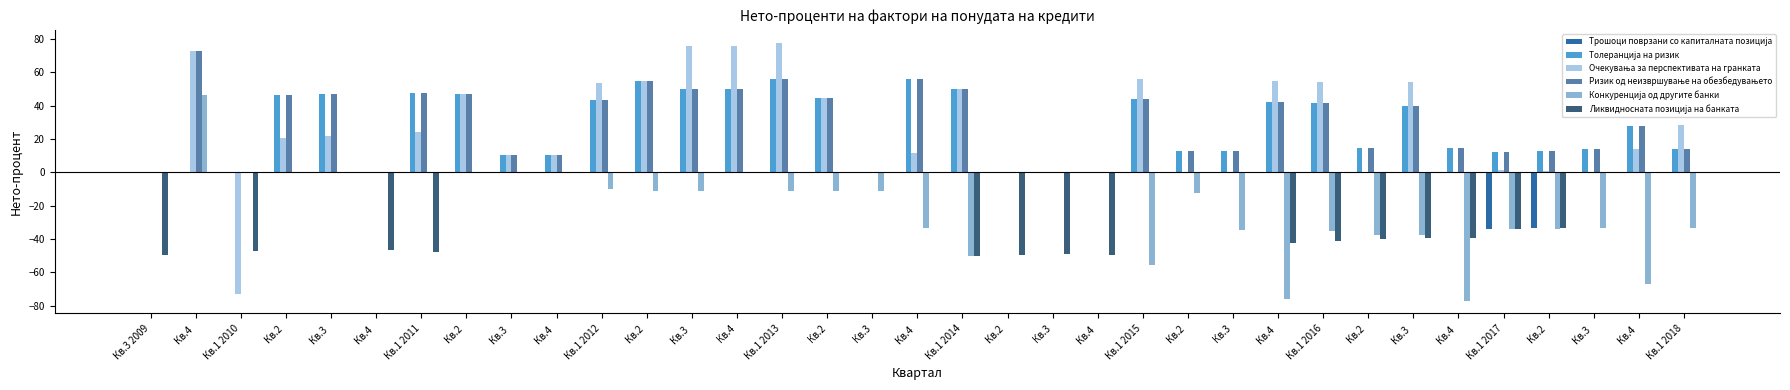

Which category has the lowest value in the Ликвидносната позиција на банката series?

Кв.1 2014